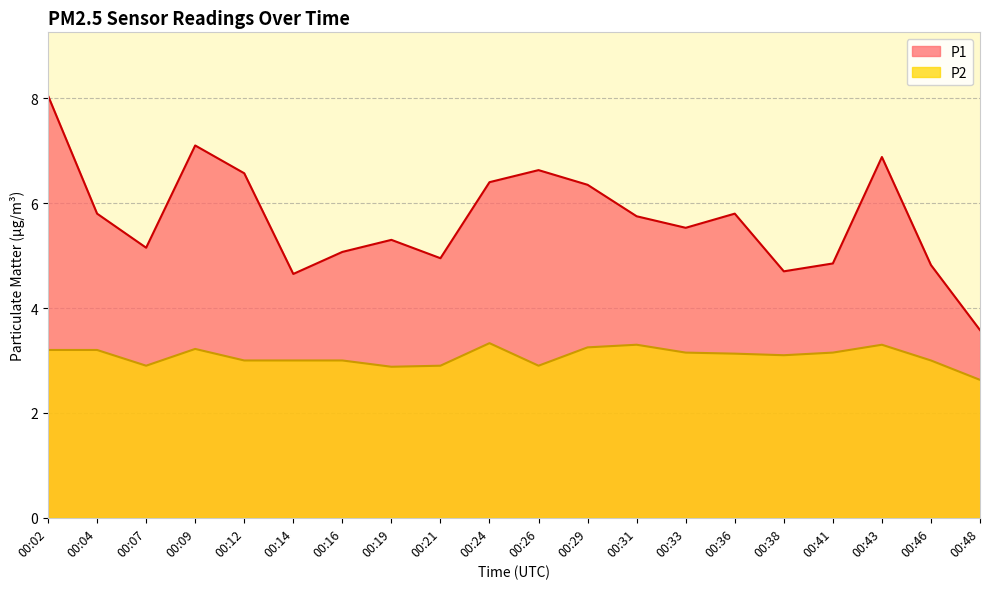

Rank the series at 00:48 from highest to lowest value.

P1, P2